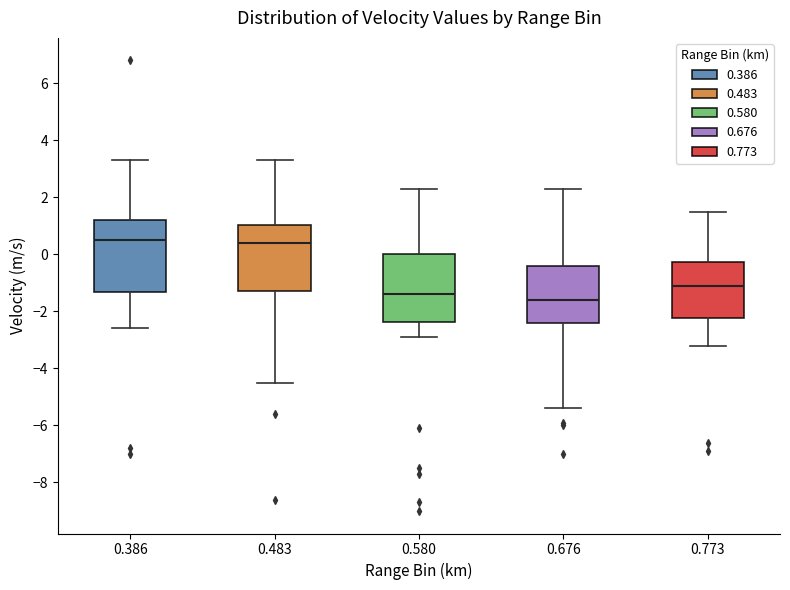

Reading left to right, read every box against the y-axis: the position of its median line, the range the box covers, and the ends of its whiskers. The values are not printed on the chart, so give them approximately, as read against the axis.

0.386: median 0.6, box -1.4 to 1.2, whiskers -2.6 to 3.4
0.483: median 0.4, box -1.2 to 1.0, whiskers -4.4 to 3.4
0.580: median -1.4, box -2.4 to 0.0, whiskers -2.8 to 2.4
0.676: median -1.6, box -2.4 to -0.4, whiskers -5.4 to 2.4
0.773: median -1.0, box -2.2 to -0.2, whiskers -3.2 to 1.6